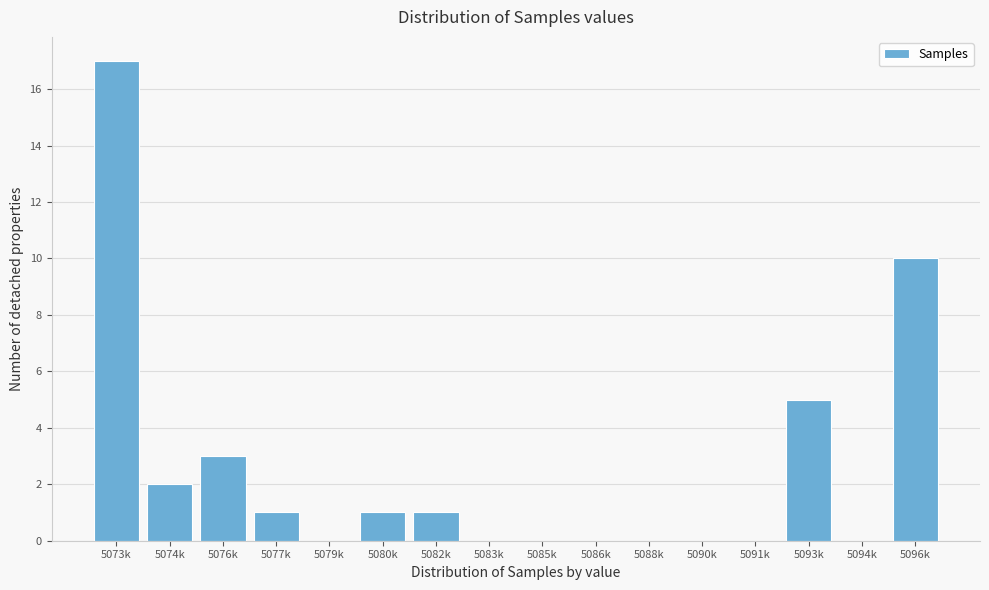

Reading right to left, what are all the values shown in this chart?

5096k=10	5094k=0	5093k=5	5091k=0	5090k=0	5088k=0	5086k=0	5085k=0	5083k=0	5082k=1	5080k=1	5079k=0	5077k=1	5076k=3	5074k=2	5073k=17